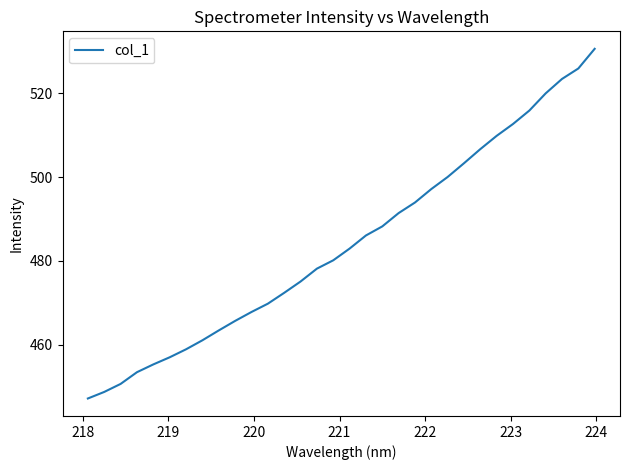

Reading left to right, transcribe all the data shown in this chart.

447.2	448.7	450.6	453.4	455.3	457.0	458.9	461.1	463.4	465.7	467.8	469.8	472.4	475.1	478.2	480.2	483.0	486.1	488.3	491.4	494.0	497.2	500.1	503.3	506.7	509.9	512.7	515.9	520.0	523.5	526.0	530.7